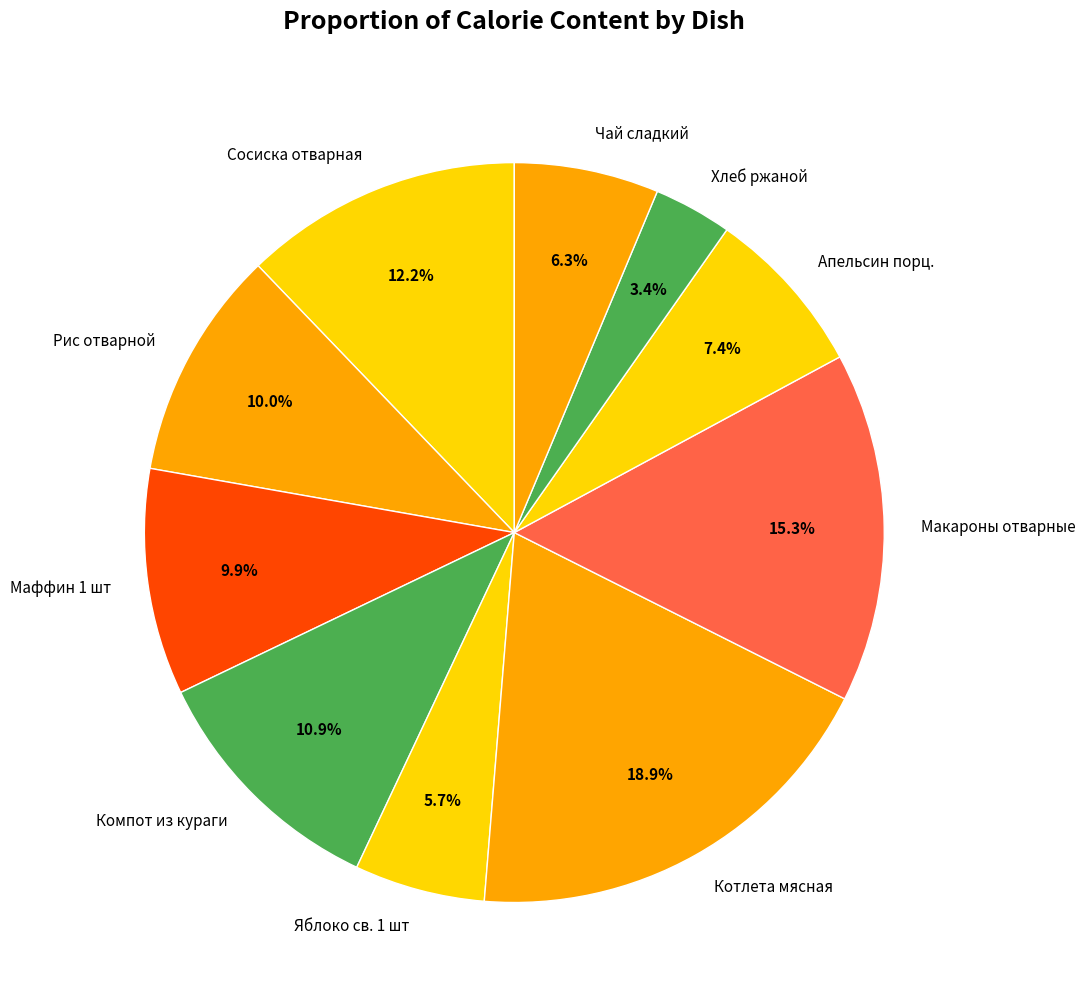

Which slice is the smallest?

Хлеб ржаной